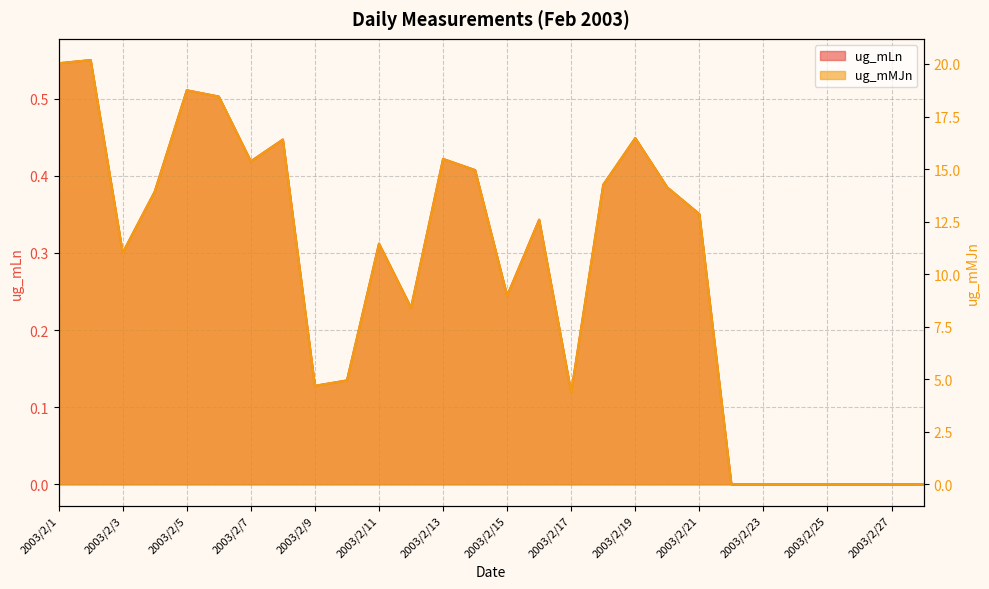

What is the maximum value shown in the chart?

20.2